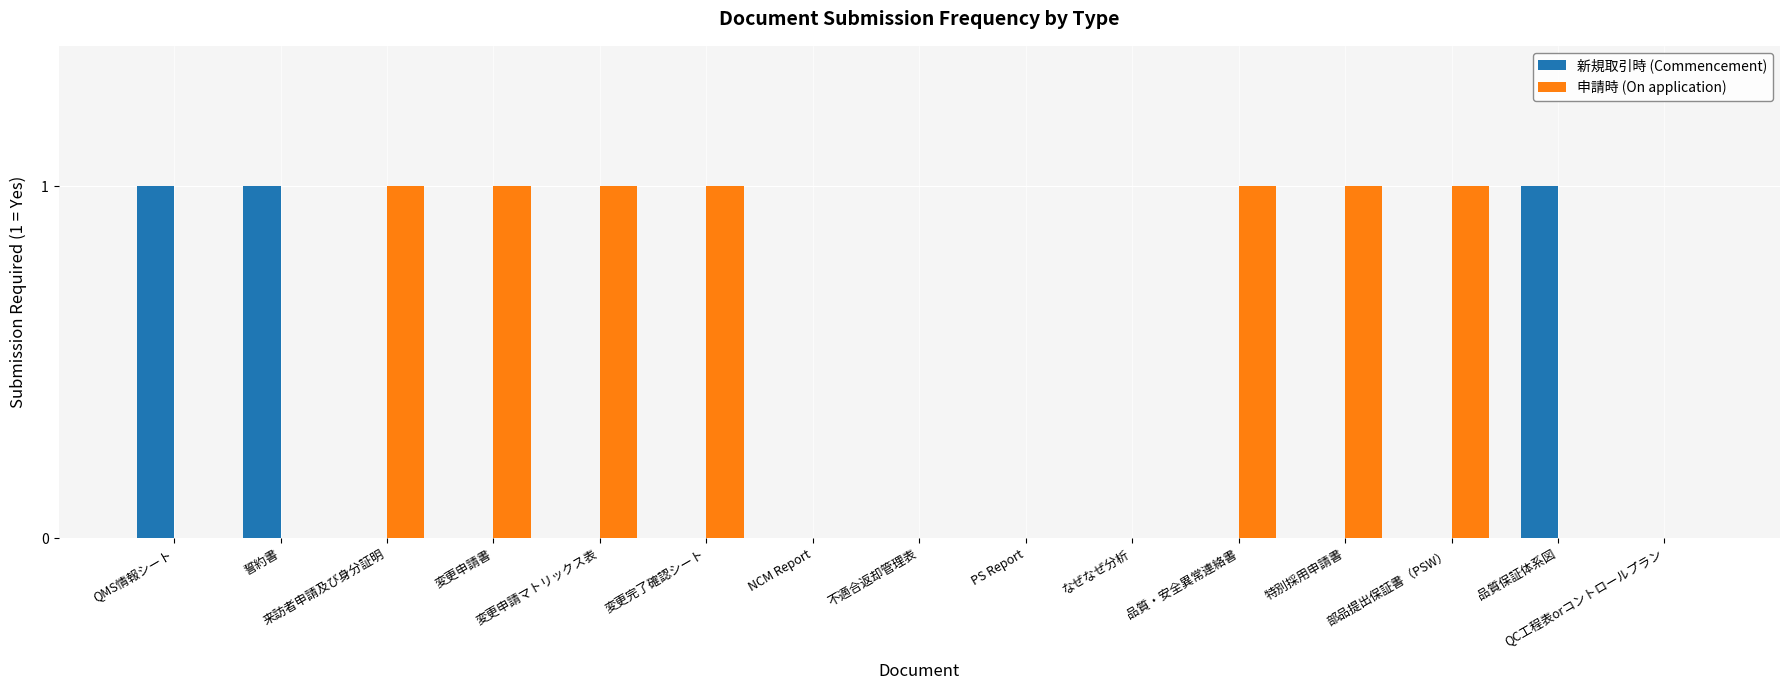

Which series has the largest total across all categories?

申請時 (On application)